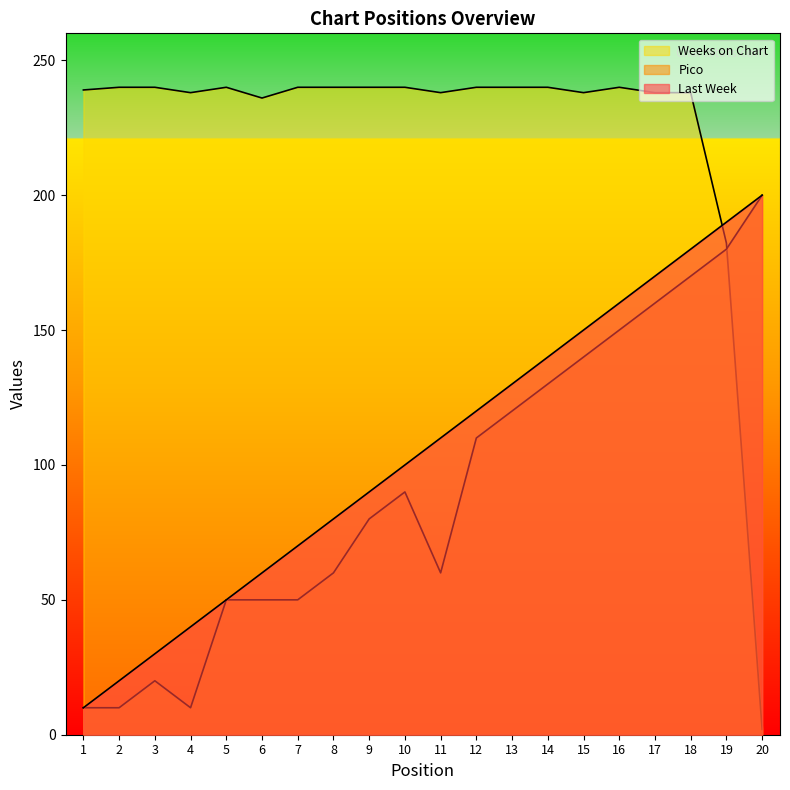

How many data points in Weeks on Chart are less than 240?

9